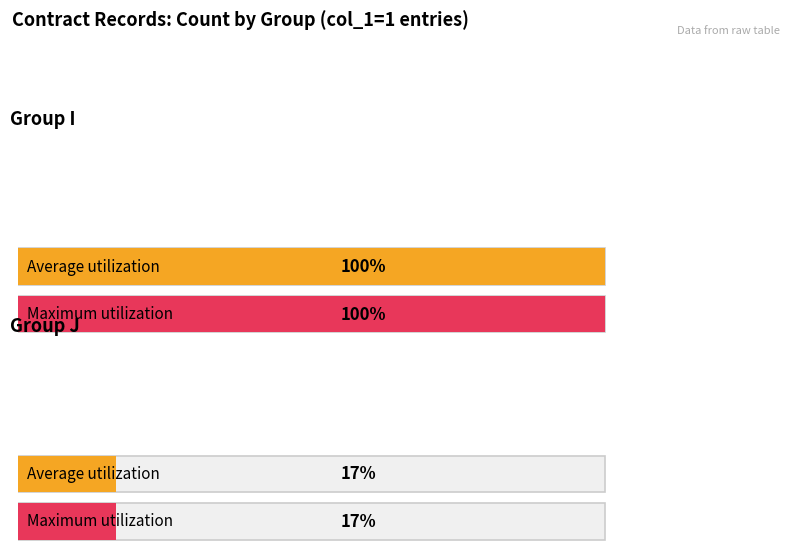

Is it true that Maximum utilization equals 14 at I-5?

False